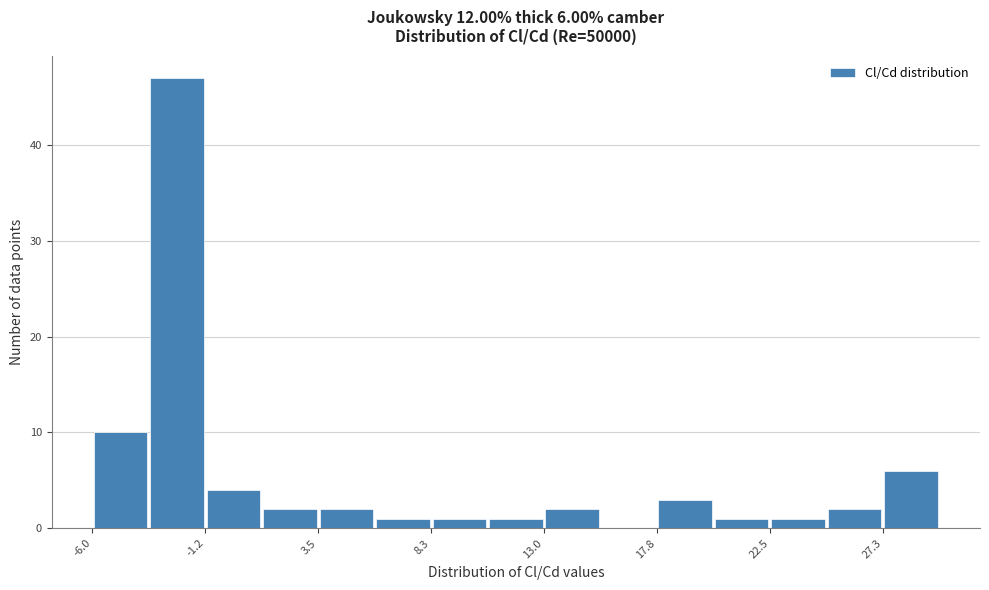

Which range on the x-axis has the tallest bar?

-3.5 to -1.0